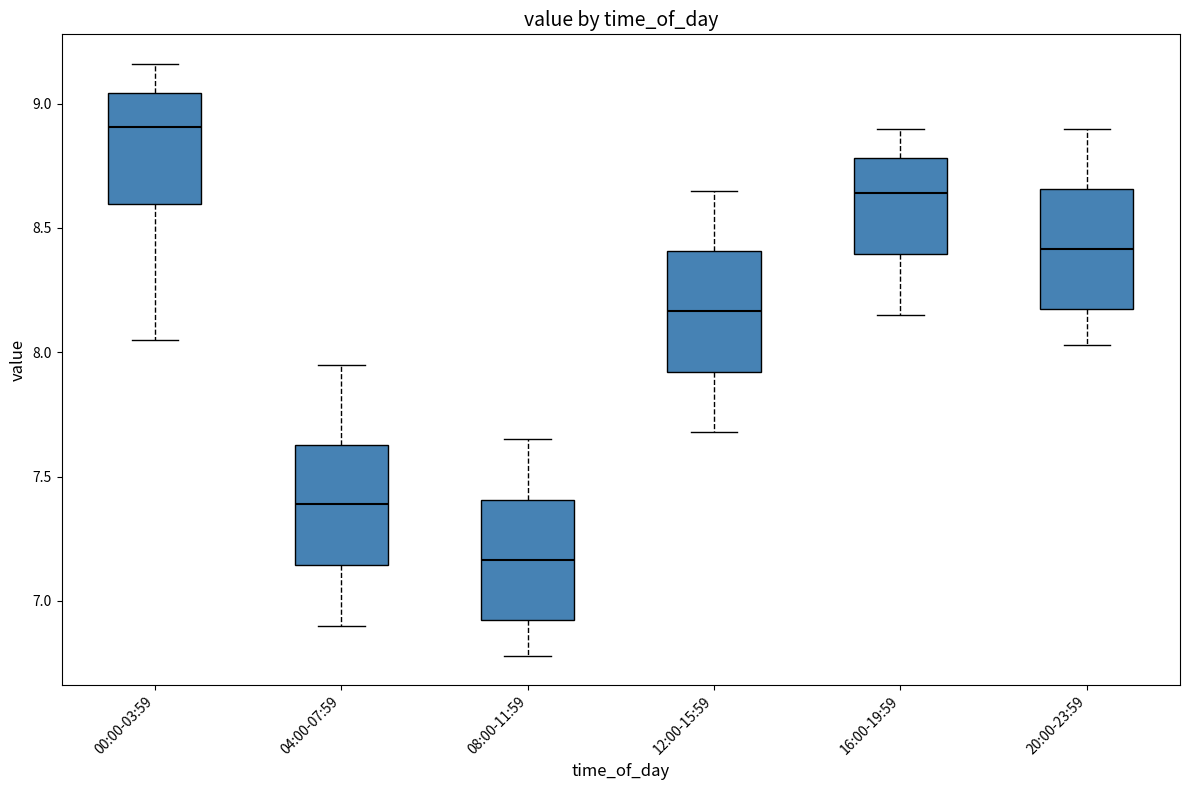

Where does the upper whisker of the box for 08:00-11:59 end on the y-axis? The values are not printed on the chart, so give them approximately, as read against the axis.

7.65